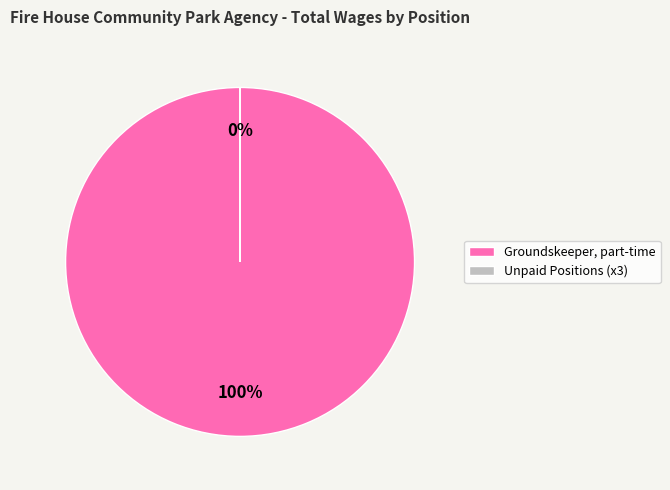

The Groundskeeper, part-time slice represents 100% of the pie. True or false?

True